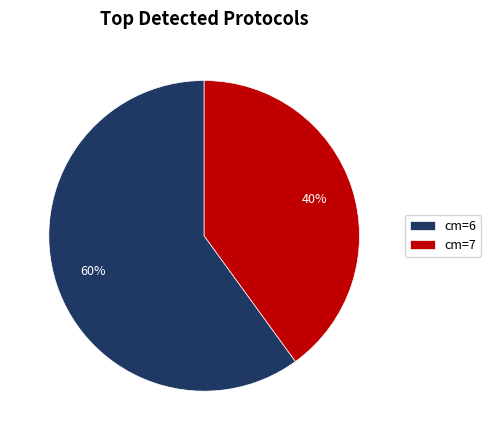

Combined, do cm=6 and cm=7 account for over 50%?

Yes